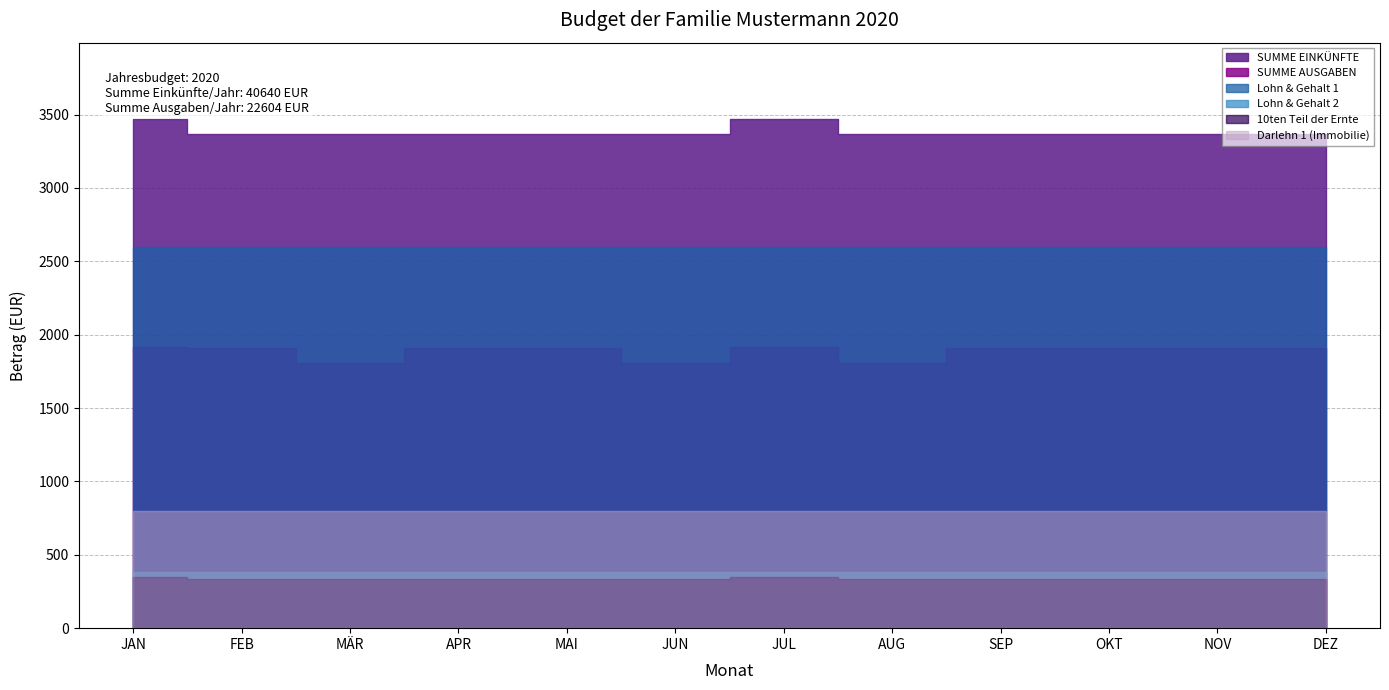

What is the maximum value for 10ten Teil der Ernte?

347